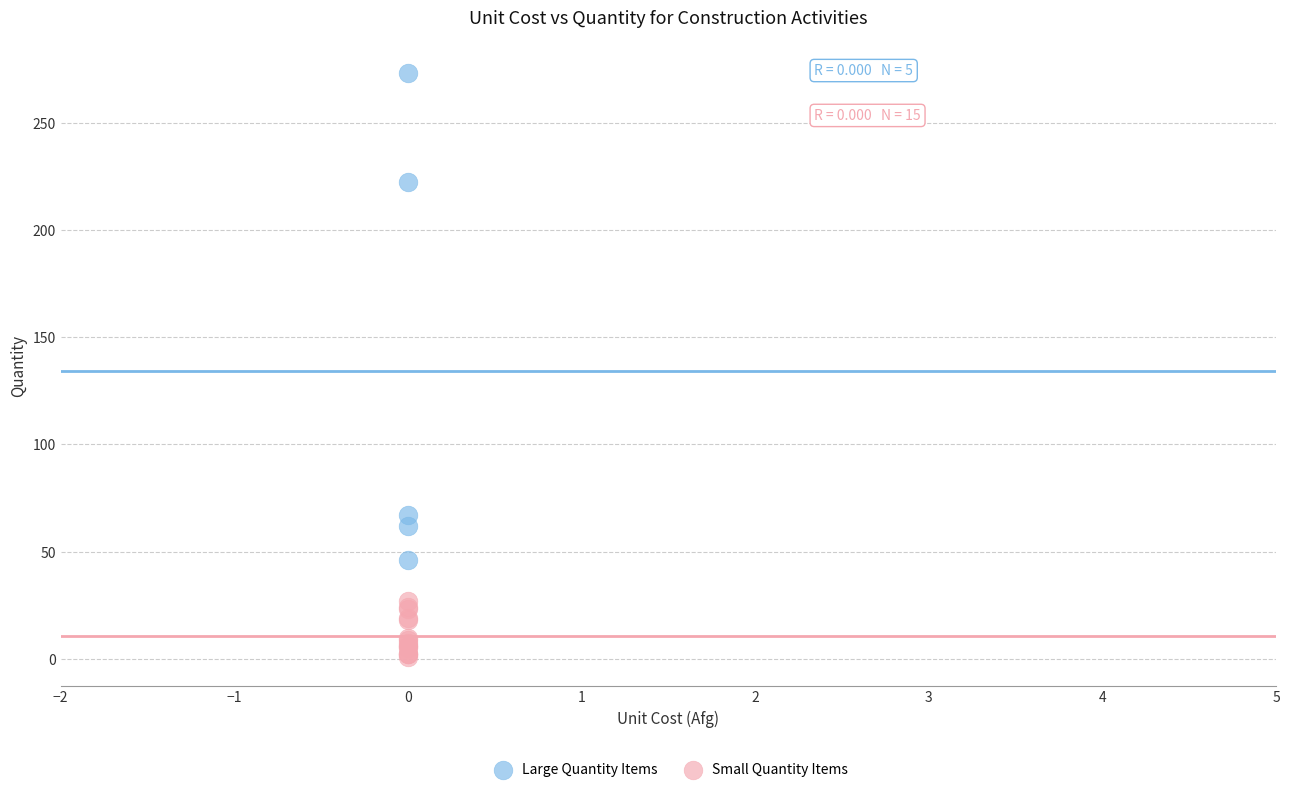

Which series reaches the minimum Y coordinate?

Small Quantity Items